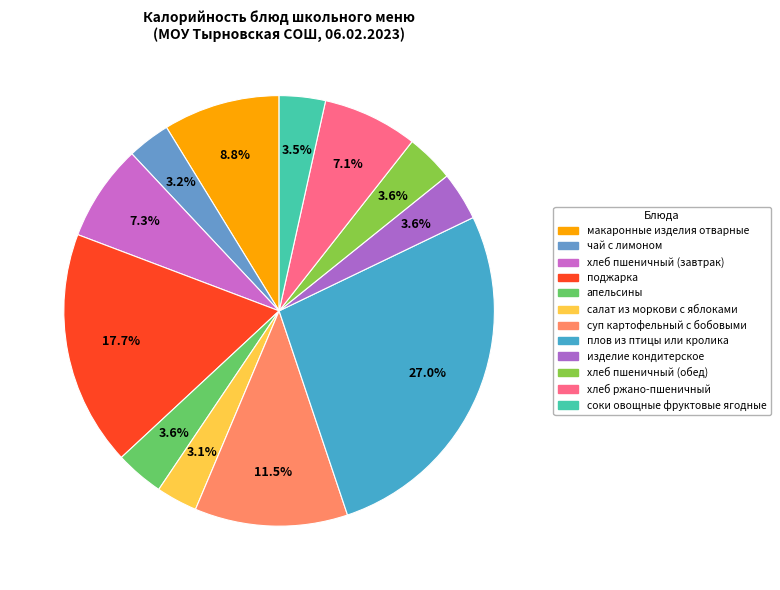

Count the number of slices in the pie.

12